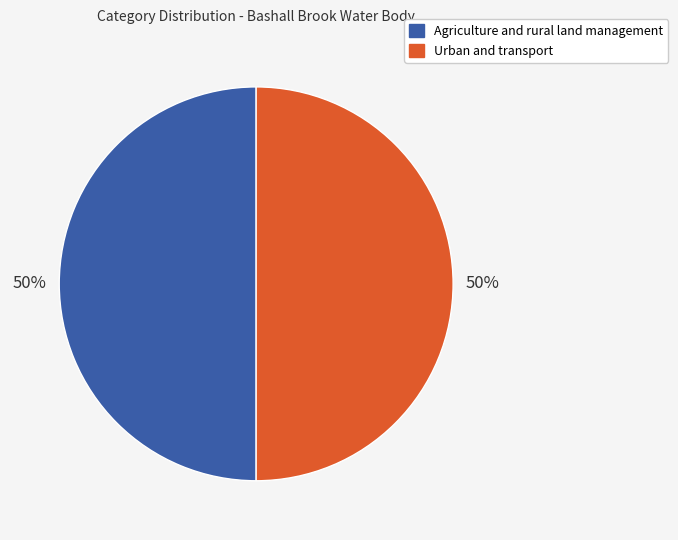

The Agriculture and rural land management slice represents 50% of the pie. True or false?

True